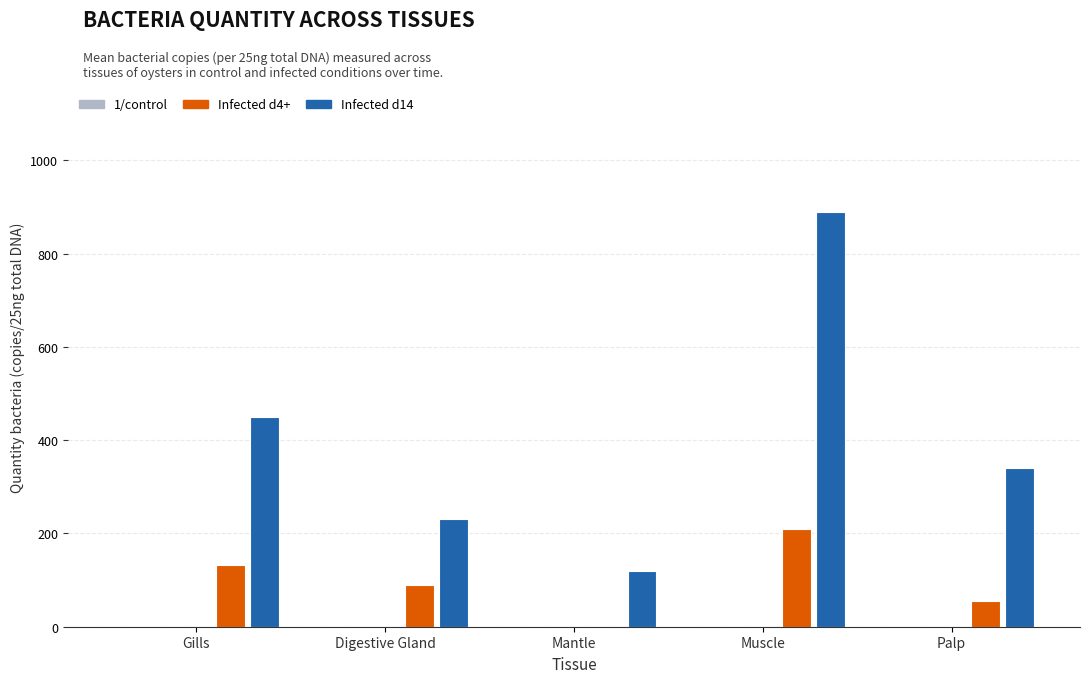

Count the number of categories in the chart.

5